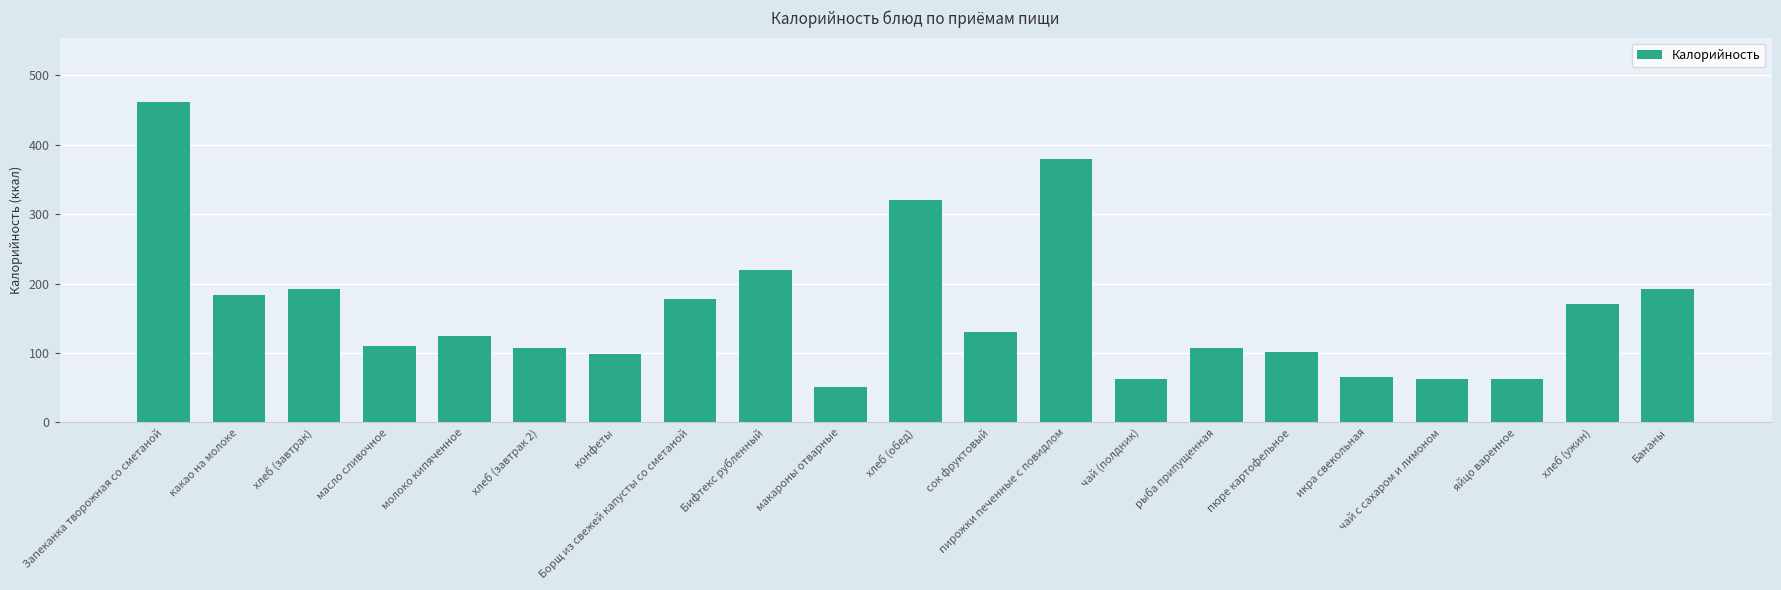

What is the change in value from пюре картофельное to икра свекольная?

-35.9